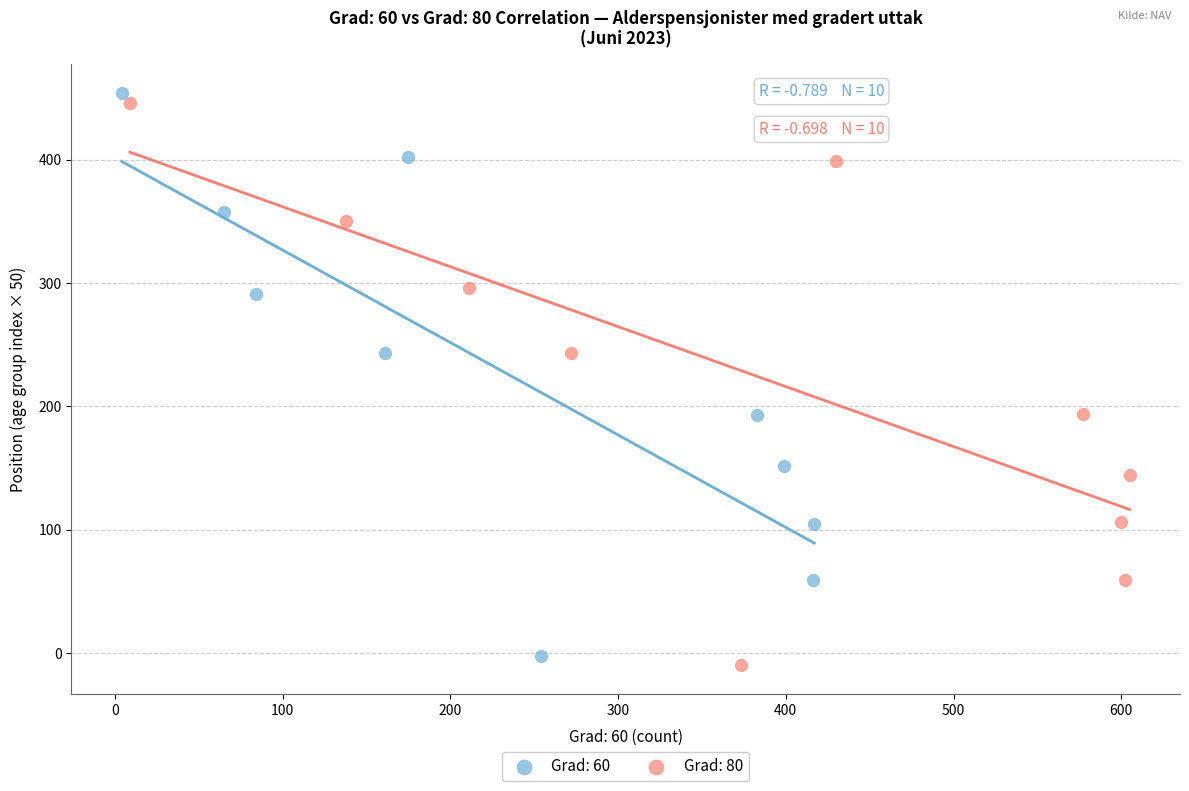

What are all the series names shown in the legend?

Grad: 60, Grad: 80